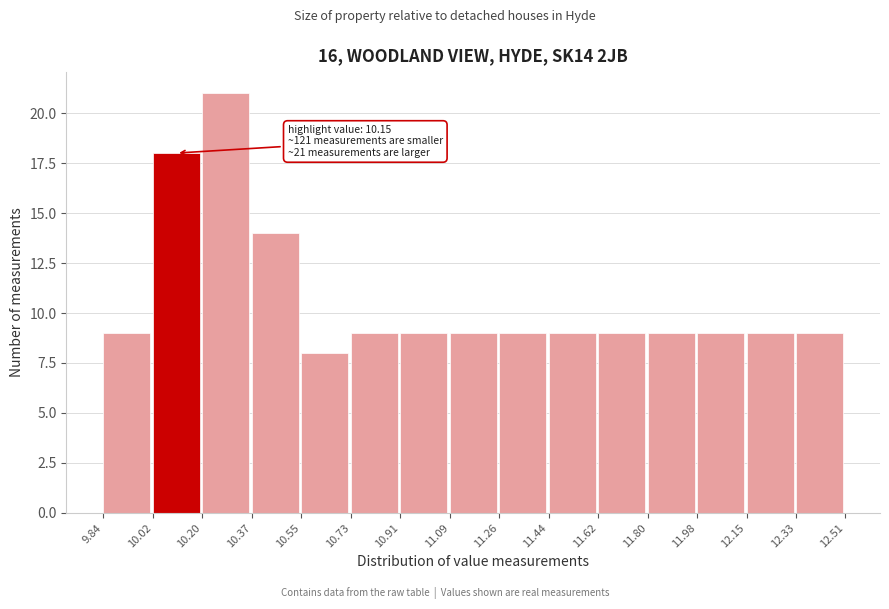

Over which range of the x-axis is the bar tallest?

10.20 to 10.37